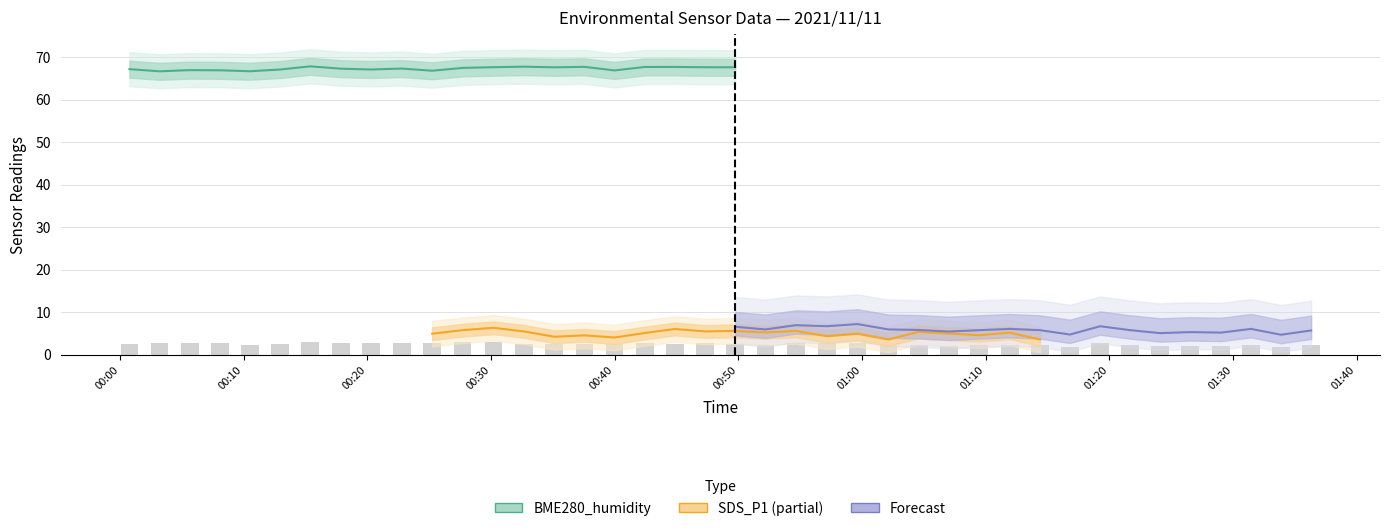

What is the difference between the highest and lowest values at 0?

67.1